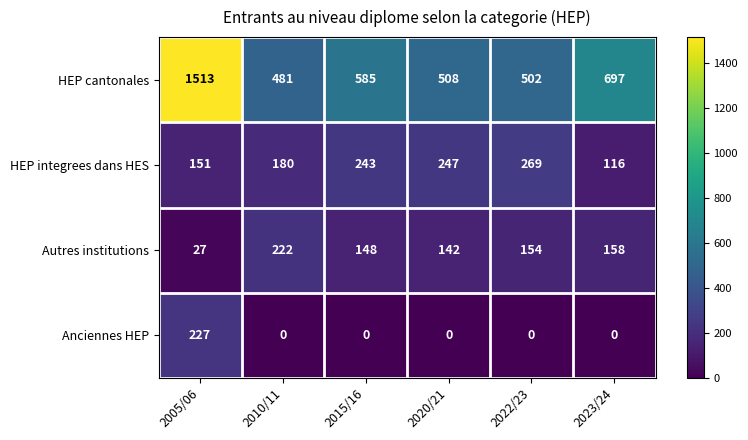

Read the HEP integrees dans HES value at 2010/11.

180